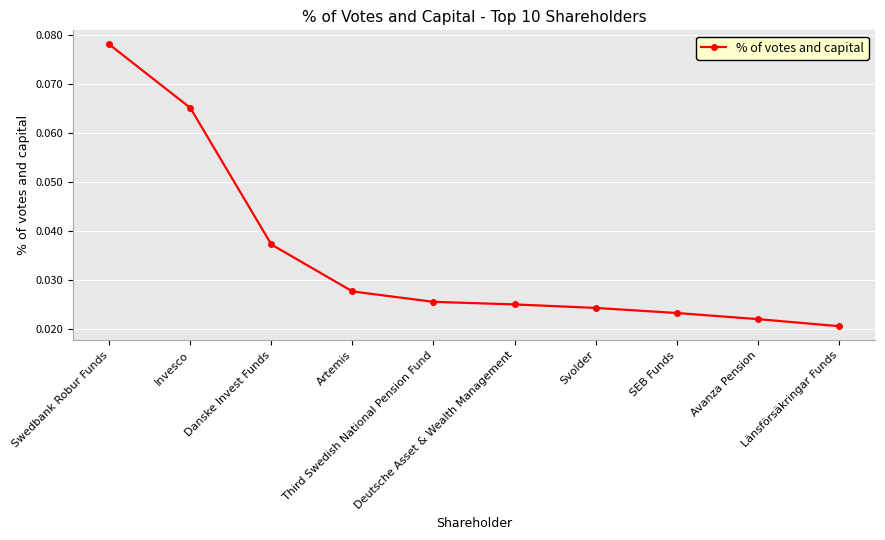

Which category has the lowest value across all series?

Länsförsäkringar Funds